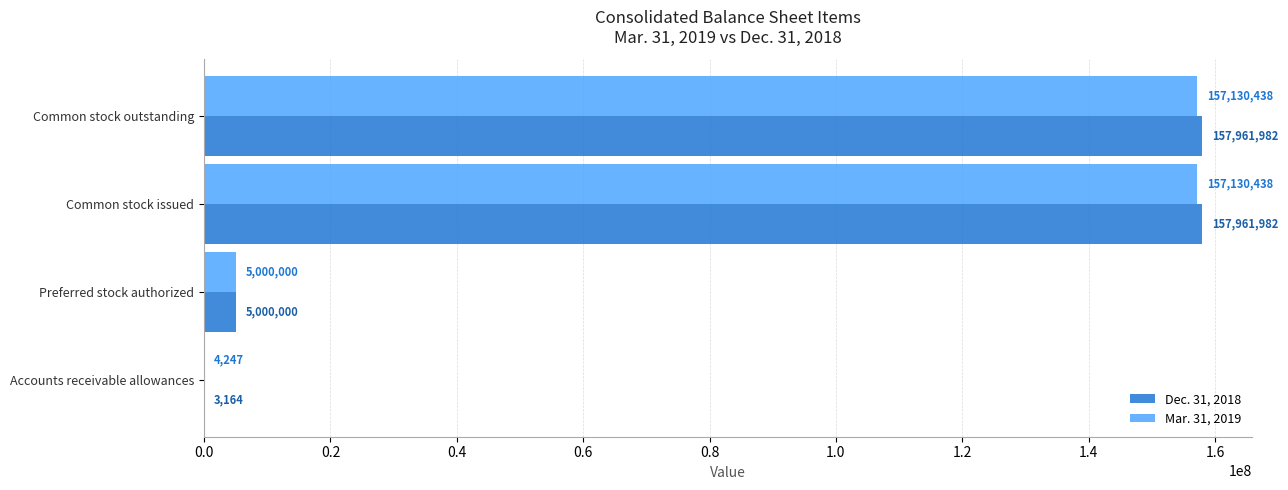

What are all the series names shown in the legend?

Dec. 31, 2018, Mar. 31, 2019